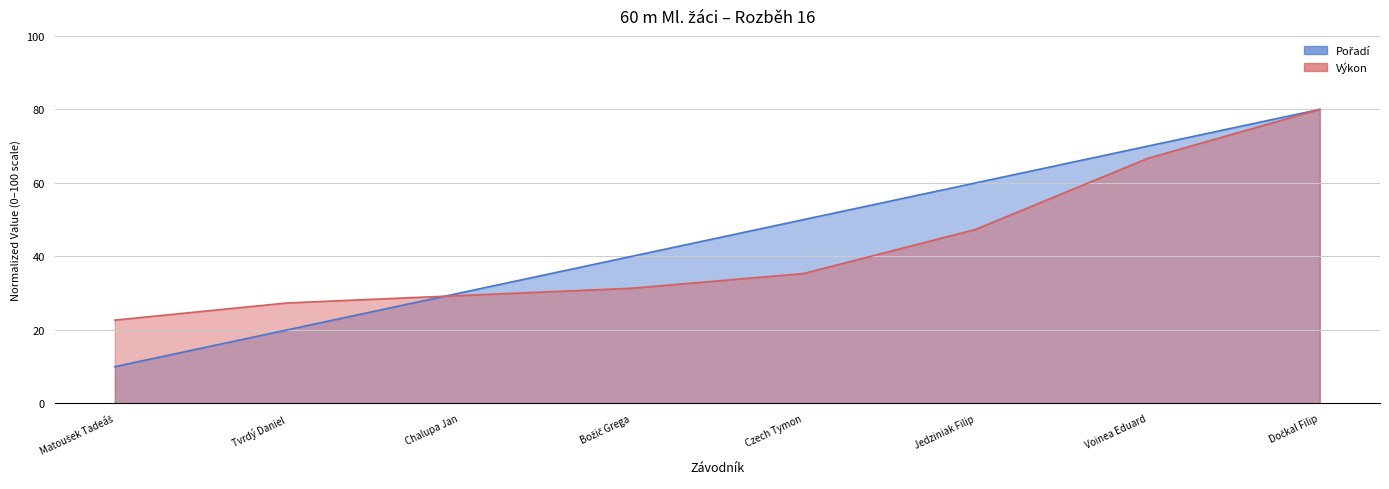

What is the label of the 4th point from the right?

Czech Tymon